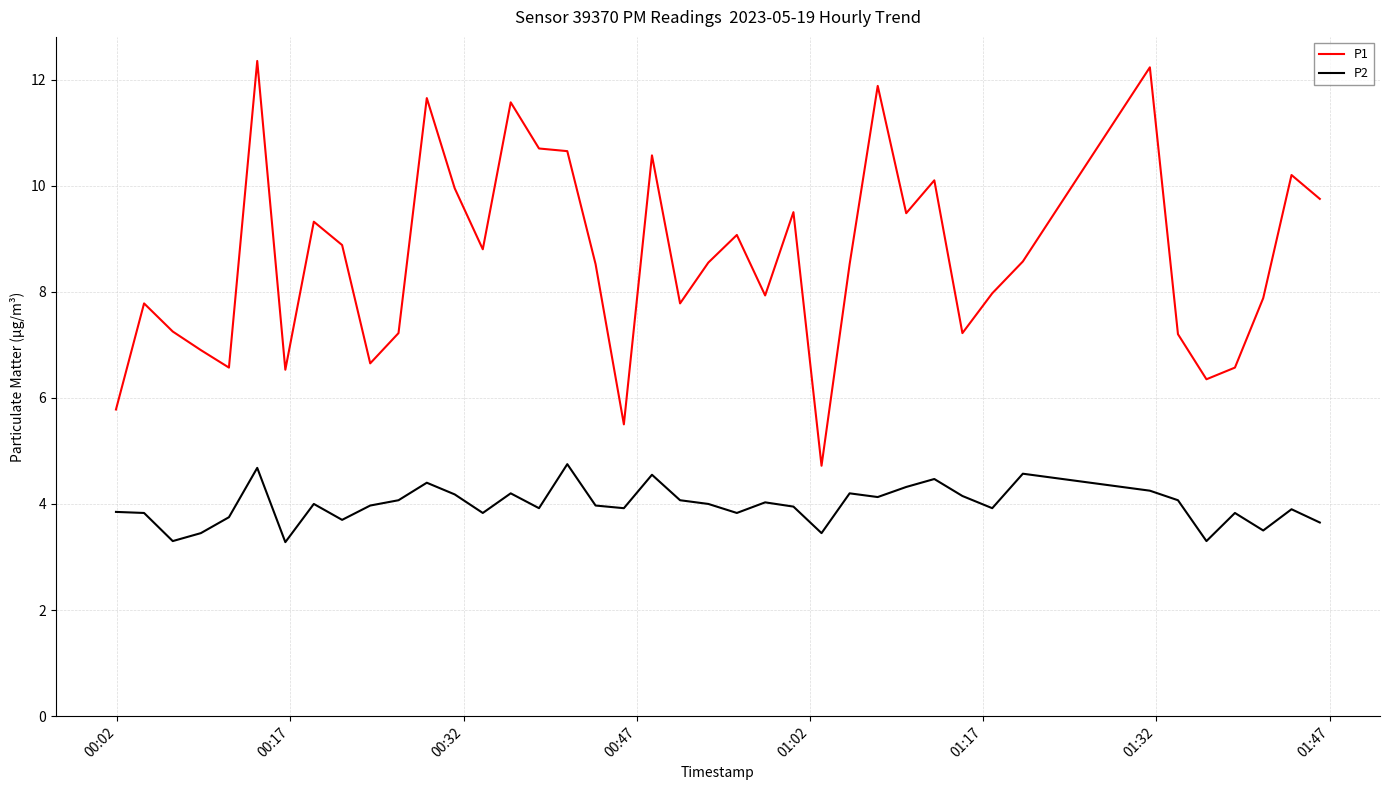

True or false: P2 and P1 intersect in this chart.

False